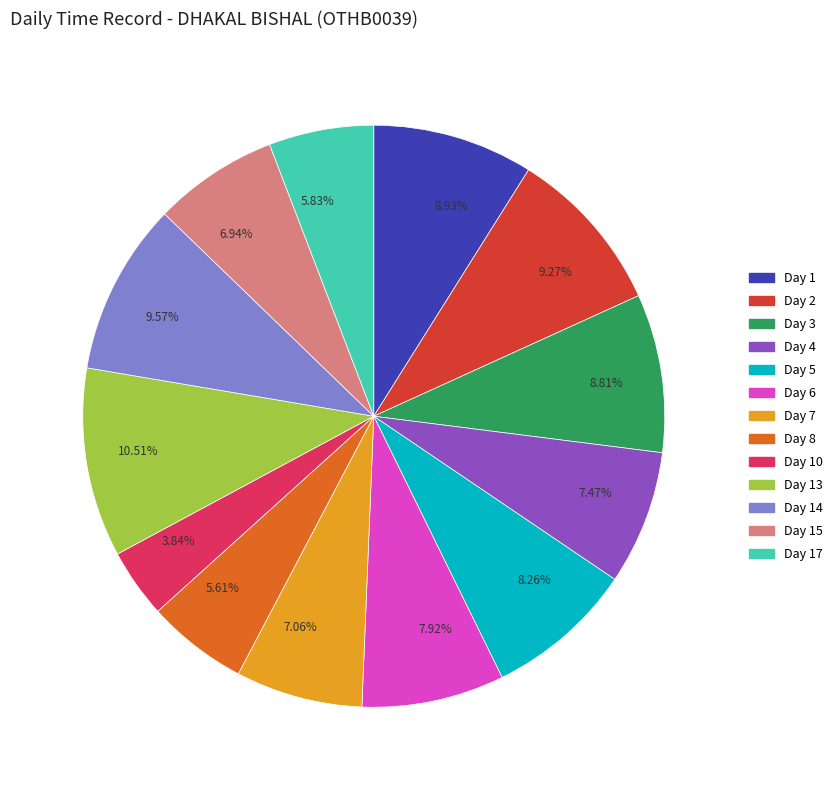

Count the number of slices in the pie.

13